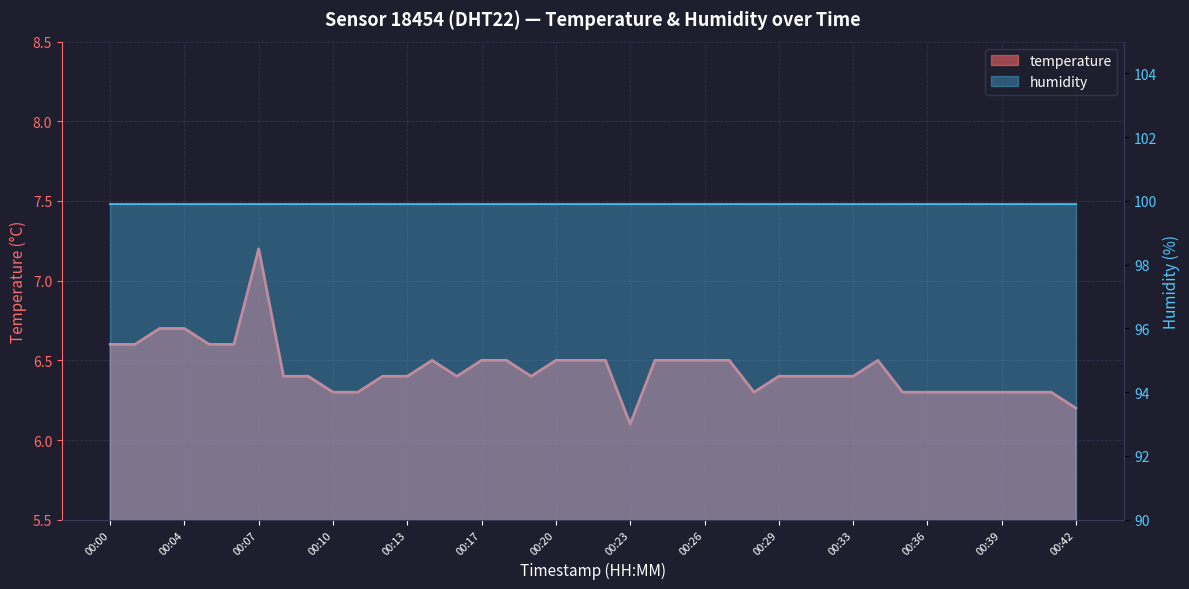

How many points are lower than both their immediate neighbors (excluding endpoints)?

4